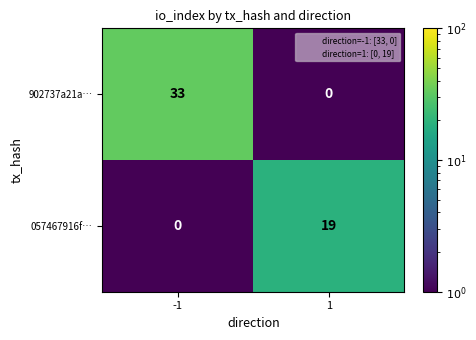

What is the spread (max minus min) of values at -1?

33